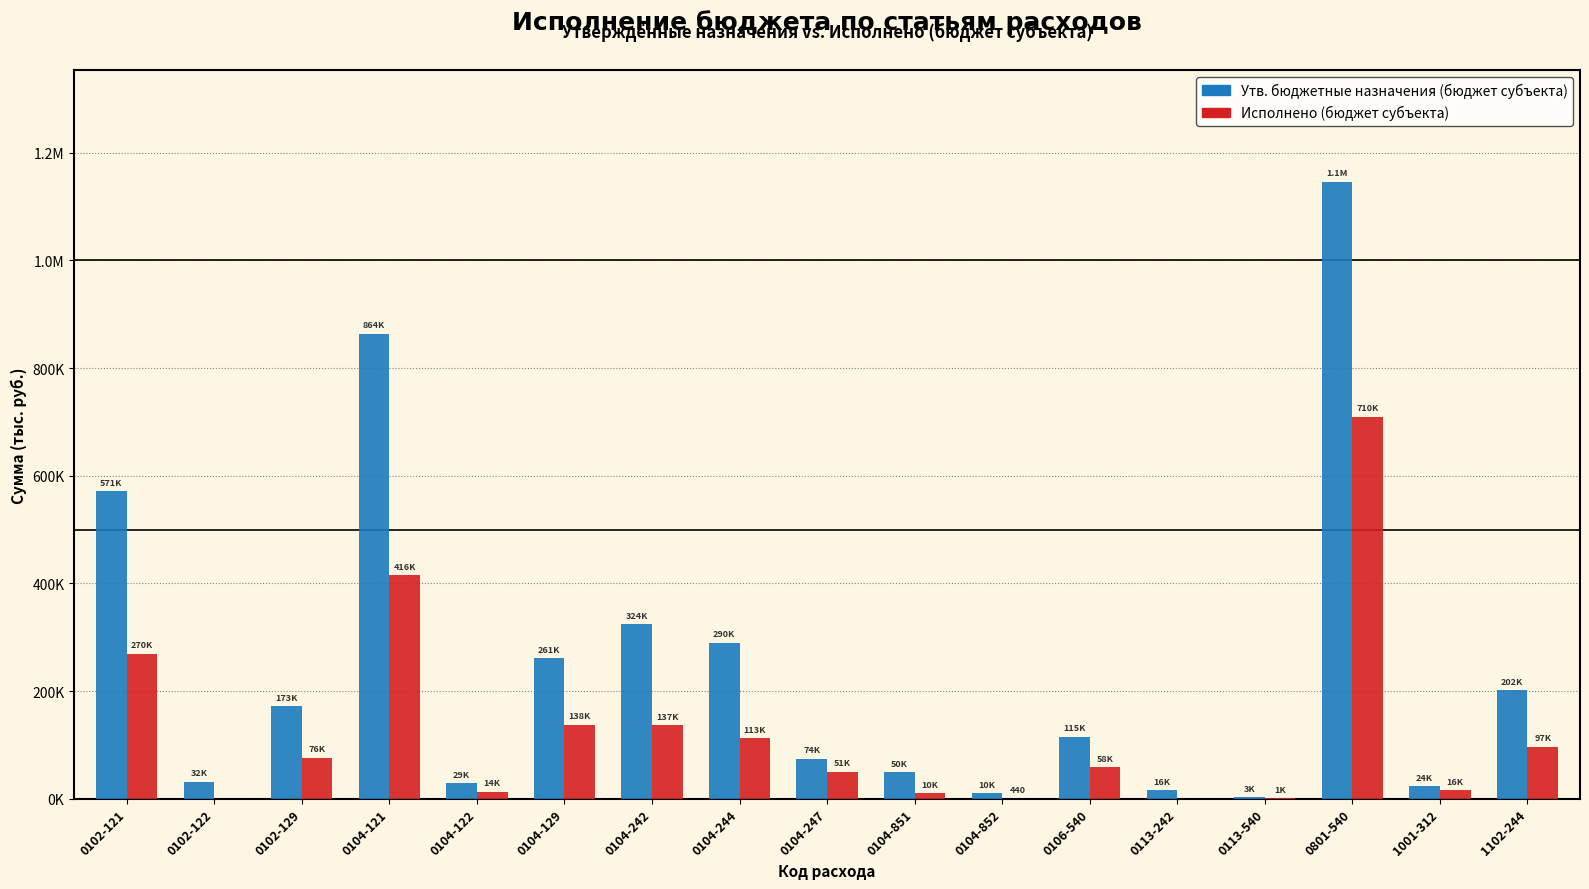

What are all the series names shown in the legend?

Утв. бюджетные назначения (бюджет субъекта), Исполнено (бюджет субъекта)